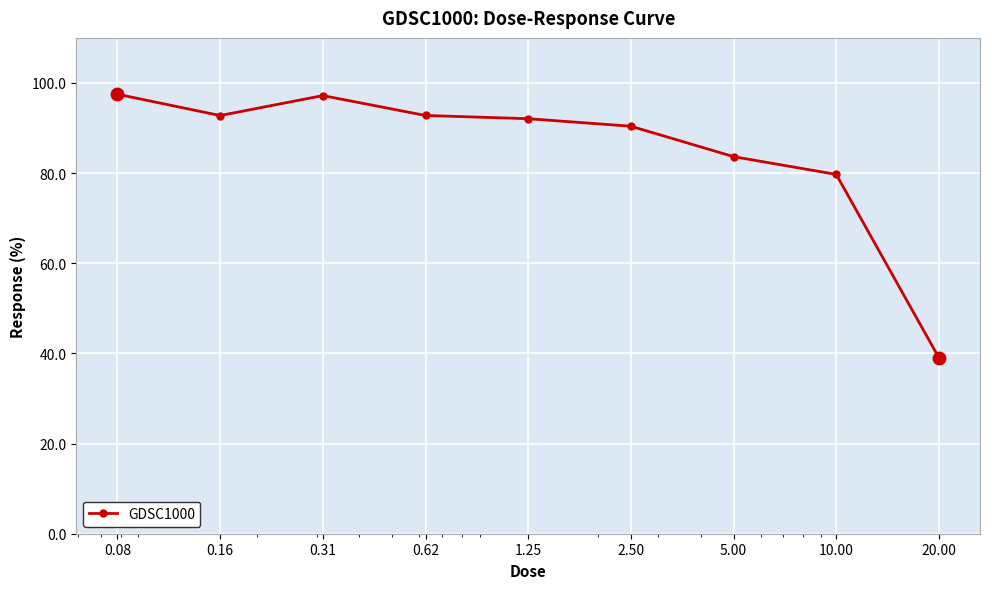

Does the chart display data point markers on the line(s)?

Yes